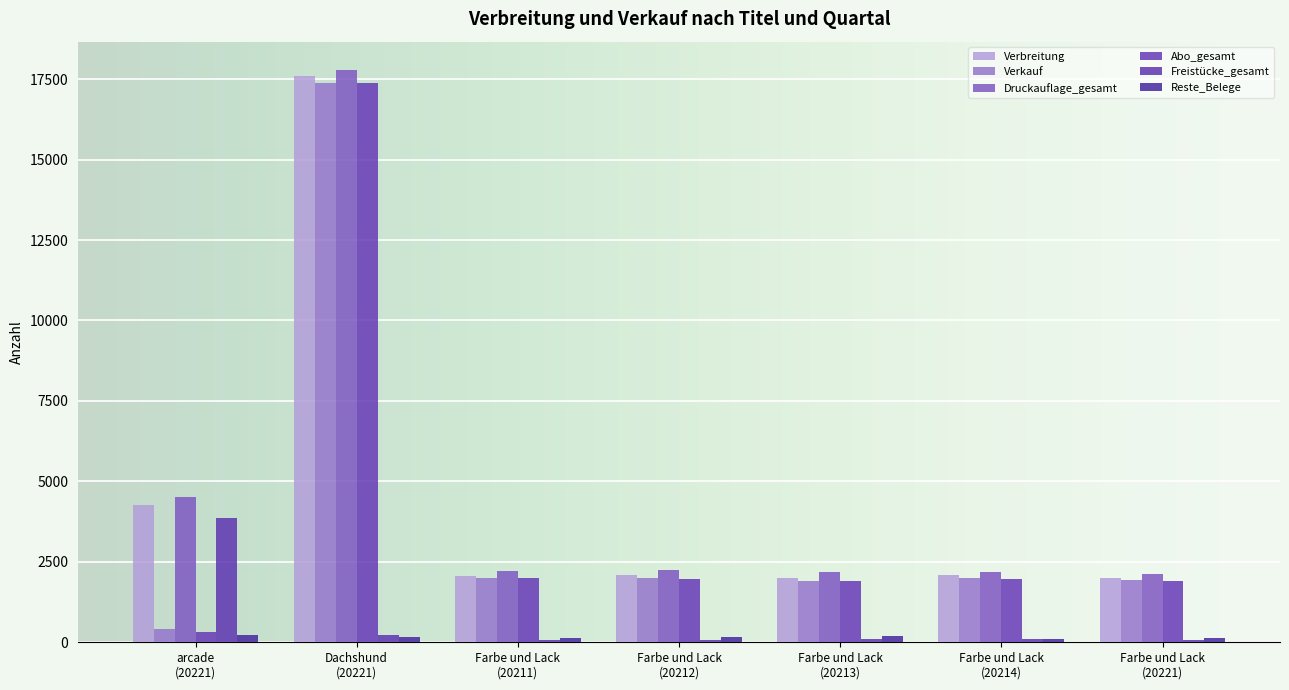

The Verbreitung series shows 11814 at Dachshund
(20221). True or false?

False